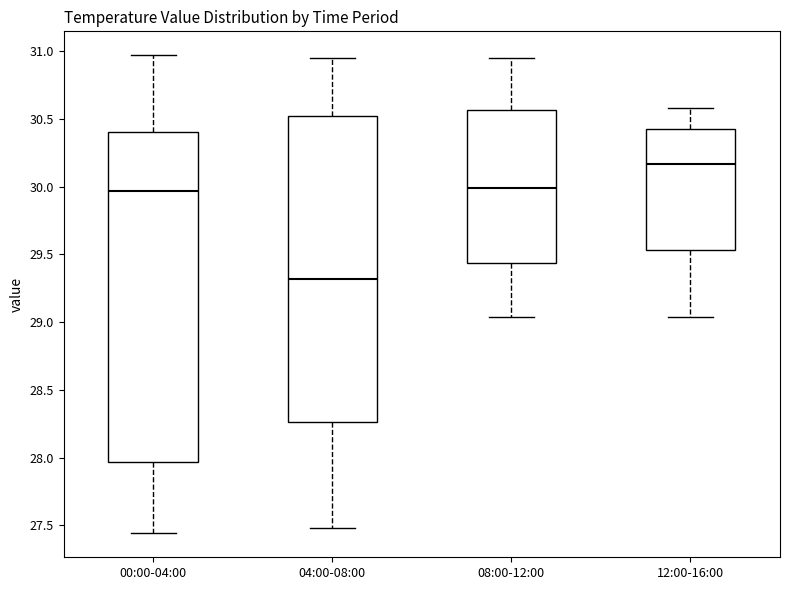

Which box is the tallest, from its lower edge to its upper edge?

00:00-04:00